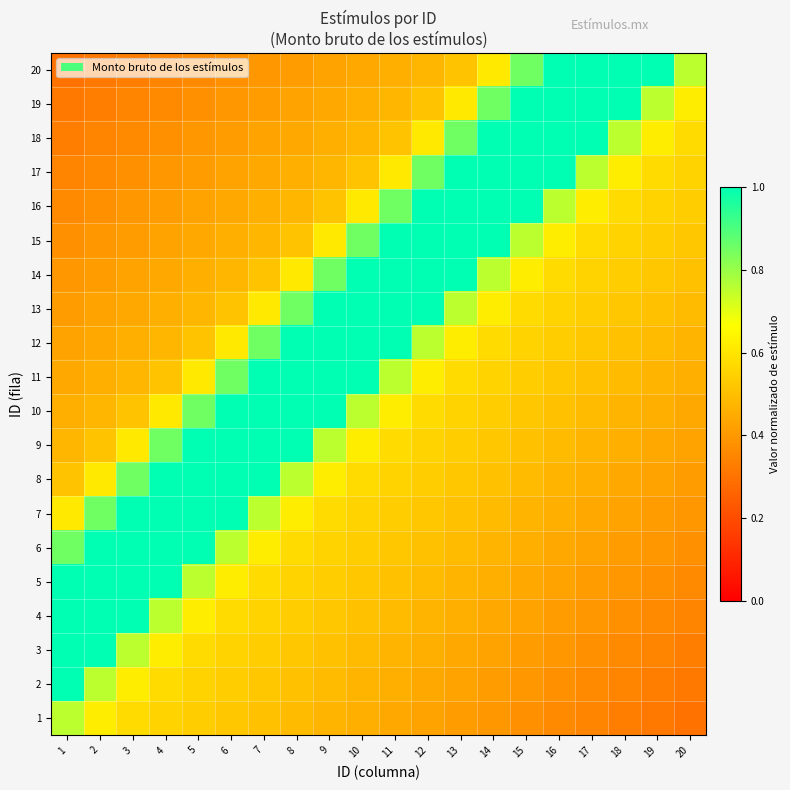

Reading left to right, list all the values displayed in this chart.

1: 1=0.8	2=0.6	3=0.6	4=0.6	5=0.5	6=0.5	7=0.5	8=0.5	9=0.5	10=0.5	11=0.4	12=0.4	13=0.4	14=0.4	15=0.4	16=0.4	17=0.3	18=0.3	19=0.3	20=0.3
2: 1=1.0	2=0.8	3=0.6	4=0.6	5=0.6	6=0.5	7=0.5	8=0.5	9=0.5	10=0.5	11=0.5	12=0.4	13=0.4	14=0.4	15=0.4	16=0.4	17=0.4	18=0.3	19=0.3	20=0.3
3: 1=1.0	2=1.0	3=0.8	4=0.6	5=0.6	6=0.6	7=0.5	8=0.5	9=0.5	10=0.5	11=0.5	12=0.5	13=0.4	14=0.4	15=0.4	16=0.4	17=0.4	18=0.4	19=0.3	20=0.3
4: 1=1.0	2=1.0	3=1.0	4=0.8	5=0.6	6=0.6	7=0.6	8=0.5	9=0.5	10=0.5	11=0.5	12=0.5	13=0.5	14=0.4	15=0.4	16=0.4	17=0.4	18=0.4	19=0.4	20=0.3
5: 1=1.0	2=1.0	3=1.0	4=1.0	5=0.8	6=0.6	7=0.6	8=0.6	9=0.5	10=0.5	11=0.5	12=0.5	13=0.5	14=0.5	15=0.4	16=0.4	17=0.4	18=0.4	19=0.4	20=0.4
6: 1=0.9	2=1.0	3=1.0	4=1.0	5=1.0	6=0.8	7=0.6	8=0.6	9=0.6	10=0.5	11=0.5	12=0.5	13=0.5	14=0.5	15=0.5	16=0.4	17=0.4	18=0.4	19=0.4	20=0.4
7: 1=0.6	2=0.9	3=1.0	4=1.0	5=1.0	6=1.0	7=0.8	8=0.6	9=0.6	10=0.6	11=0.5	12=0.5	13=0.5	14=0.5	15=0.5	16=0.5	17=0.4	18=0.4	19=0.4	20=0.4
8: 1=0.5	2=0.6	3=0.9	4=1.0	5=1.0	6=1.0	7=1.0	8=0.8	9=0.6	10=0.6	11=0.6	12=0.5	13=0.5	14=0.5	15=0.5	16=0.5	17=0.5	18=0.4	19=0.4	20=0.4
9: 1=0.5	2=0.5	3=0.6	4=0.9	5=1.0	6=1.0	7=1.0	8=1.0	9=0.8	10=0.6	11=0.6	12=0.6	13=0.5	14=0.5	15=0.5	16=0.5	17=0.5	18=0.5	19=0.4	20=0.4
10: 1=0.5	2=0.5	3=0.5	4=0.6	5=0.9	6=1.0	7=1.0	8=1.0	9=1.0	10=0.8	11=0.6	12=0.6	13=0.6	14=0.5	15=0.5	16=0.5	17=0.5	18=0.5	19=0.5	20=0.4
11: 1=0.4	2=0.5	3=0.5	4=0.5	5=0.6	6=0.9	7=1.0	8=1.0	9=1.0	10=1.0	11=0.8	12=0.6	13=0.6	14=0.6	15=0.5	16=0.5	17=0.5	18=0.5	19=0.5	20=0.5
12: 1=0.4	2=0.4	3=0.5	4=0.5	5=0.5	6=0.6	7=0.9	8=1.0	9=1.0	10=1.0	11=1.0	12=0.8	13=0.6	14=0.6	15=0.6	16=0.5	17=0.5	18=0.5	19=0.5	20=0.5
13: 1=0.4	2=0.4	3=0.4	4=0.5	5=0.5	6=0.5	7=0.6	8=0.9	9=1.0	10=1.0	11=1.0	12=1.0	13=0.8	14=0.6	15=0.6	16=0.6	17=0.5	18=0.5	19=0.5	20=0.5
14: 1=0.4	2=0.4	3=0.4	4=0.4	5=0.5	6=0.5	7=0.5	8=0.6	9=0.9	10=1.0	11=1.0	12=1.0	13=1.0	14=0.8	15=0.6	16=0.6	17=0.6	18=0.5	19=0.5	20=0.5
15: 1=0.4	2=0.4	3=0.4	4=0.4	5=0.4	6=0.5	7=0.5	8=0.5	9=0.6	10=0.9	11=1.0	12=1.0	13=1.0	14=1.0	15=0.8	16=0.6	17=0.6	18=0.6	19=0.5	20=0.5
16: 1=0.4	2=0.4	3=0.4	4=0.4	5=0.4	6=0.4	7=0.5	8=0.5	9=0.5	10=0.6	11=0.9	12=1.0	13=1.0	14=1.0	15=1.0	16=0.8	17=0.6	18=0.6	19=0.6	20=0.5
17: 1=0.3	2=0.4	3=0.4	4=0.4	5=0.4	6=0.4	7=0.4	8=0.5	9=0.5	10=0.5	11=0.6	12=0.9	13=1.0	14=1.0	15=1.0	16=1.0	17=0.8	18=0.6	19=0.6	20=0.6
18: 1=0.3	2=0.3	3=0.4	4=0.4	5=0.4	6=0.4	7=0.4	8=0.4	9=0.5	10=0.5	11=0.5	12=0.6	13=0.9	14=1.0	15=1.0	16=1.0	17=1.0	18=0.8	19=0.6	20=0.6
19: 1=0.3	2=0.3	3=0.3	4=0.4	5=0.4	6=0.4	7=0.4	8=0.4	9=0.4	10=0.5	11=0.5	12=0.5	13=0.6	14=0.9	15=1.0	16=1.0	17=1.0	18=1.0	19=0.8	20=0.6
20: 1=0.3	2=0.3	3=0.3	4=0.3	5=0.4	6=0.4	7=0.4	8=0.4	9=0.4	10=0.4	11=0.5	12=0.5	13=0.5	14=0.6	15=0.9	16=1.0	17=1.0	18=1.0	19=1.0	20=0.8